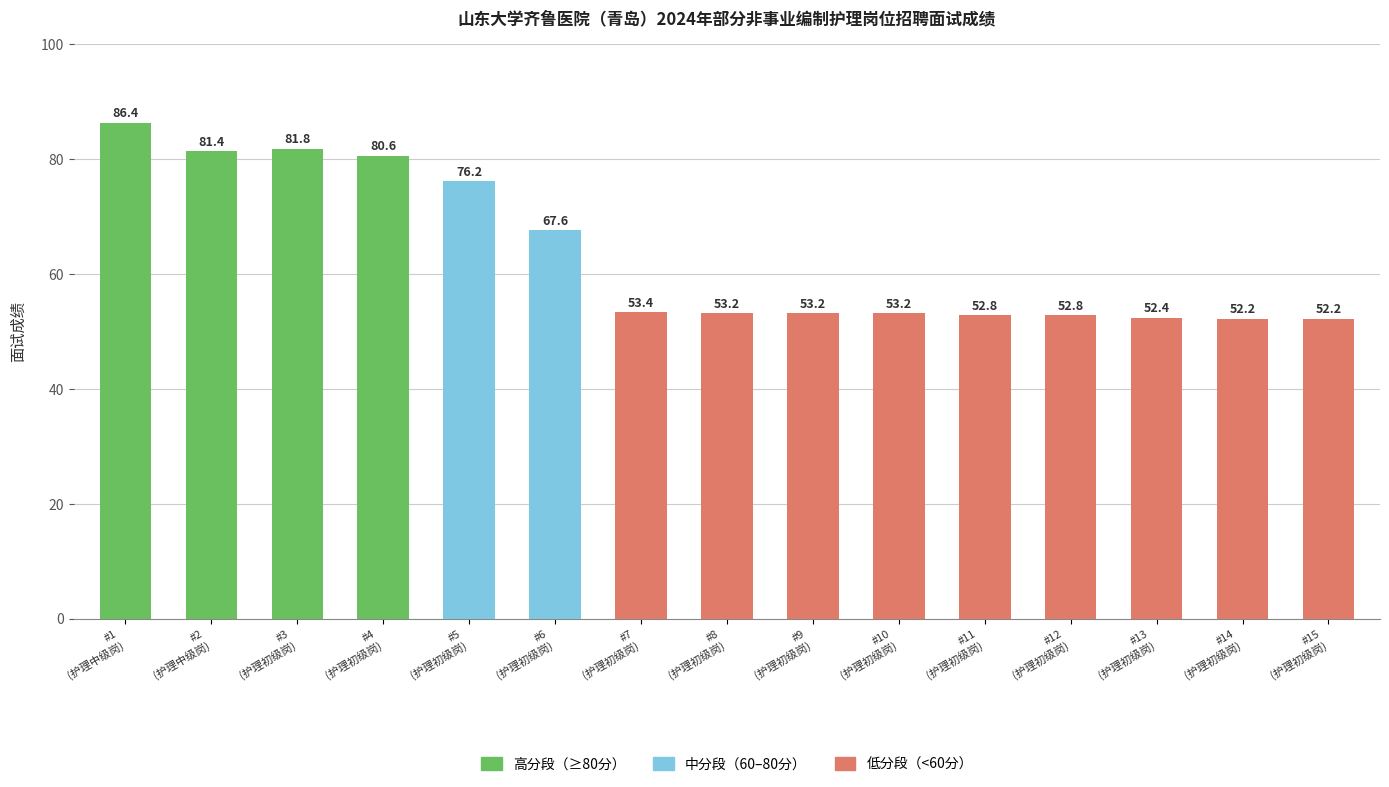

What is the ratio of the value at #2
(护理中级岗) to the value at #12
(护理初级岗)?

1.5